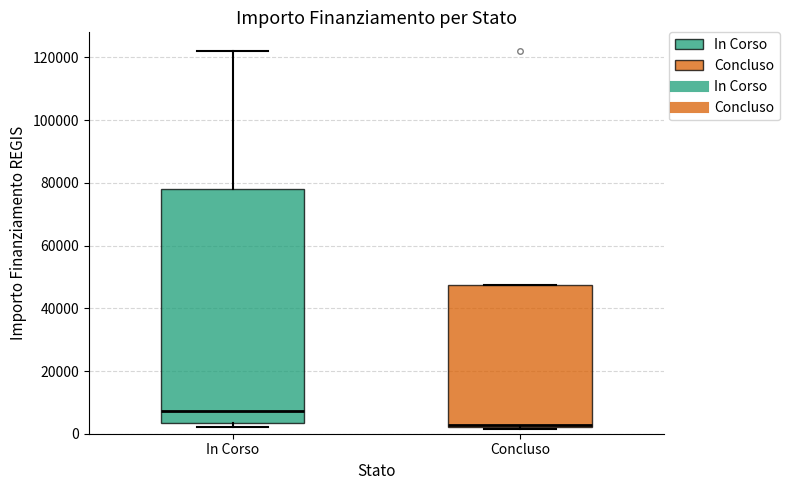

Which box's median line is the lowest?

Concluso